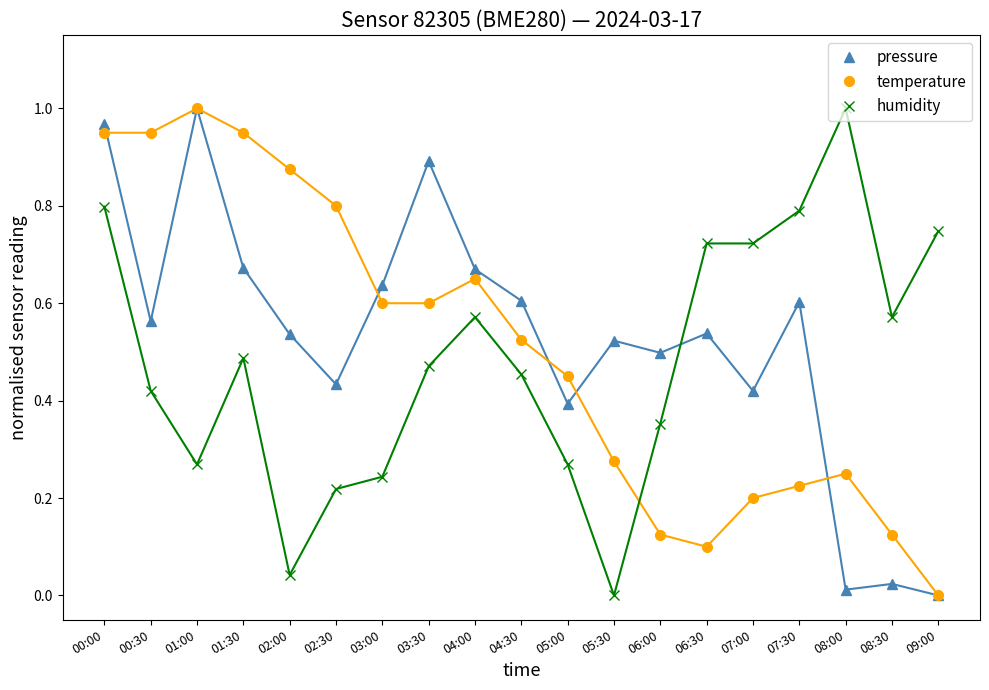

Reading left to right, what are all the values shown in this chart?

pressure: 1.0	0.6	1.0	0.7	0.5	0.4	0.6	0.9	0.7	0.6	0.4	0.5	0.5	0.5	0.4	0.6	0.0	0.0	0.0
temperature: 1.0	1.0	1.0	1.0	0.9	0.8	0.6	0.6	0.7	0.5	0.5	0.3	0.1	0.1	0.2	0.2	0.3	0.1	0.0
humidity: 0.8	0.4	0.3	0.5	0.0	0.2	0.2	0.5	0.6	0.5	0.3	0.0	0.4	0.7	0.7	0.8	1.0	0.6	0.7